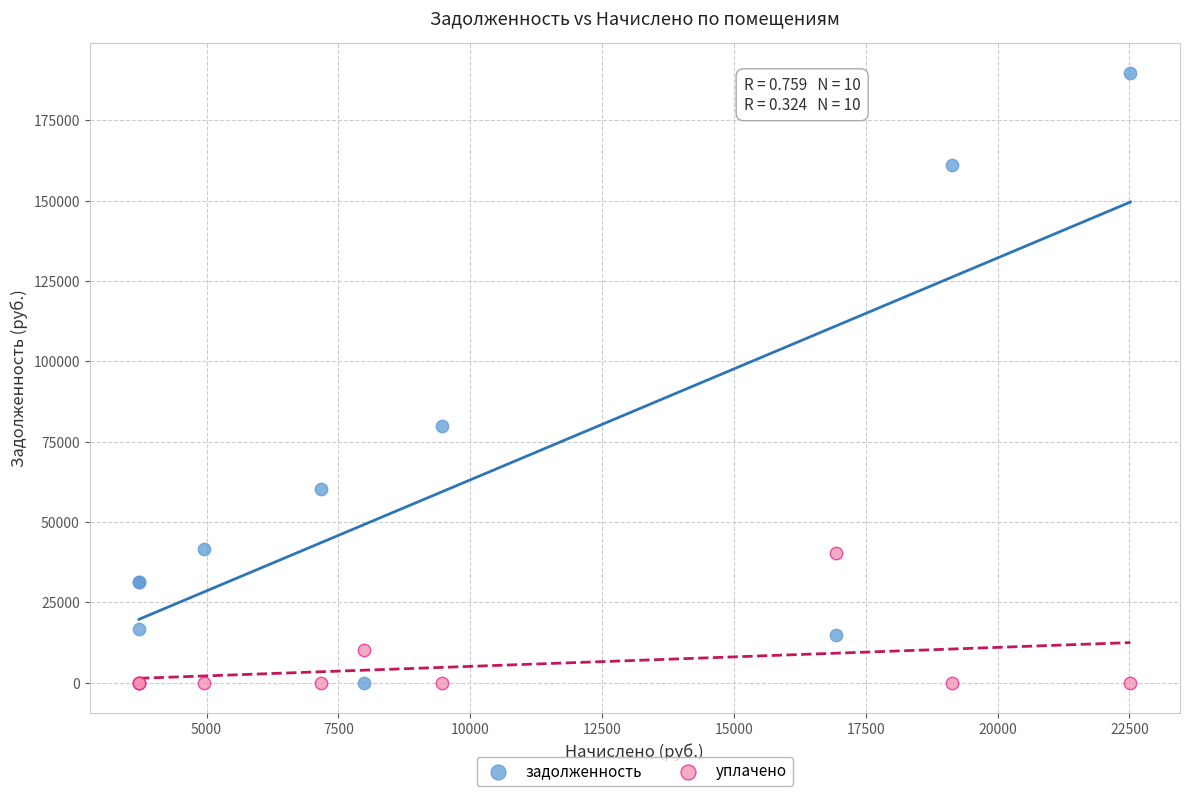

Across all series, what Y value is closest to 94769?

79710.2